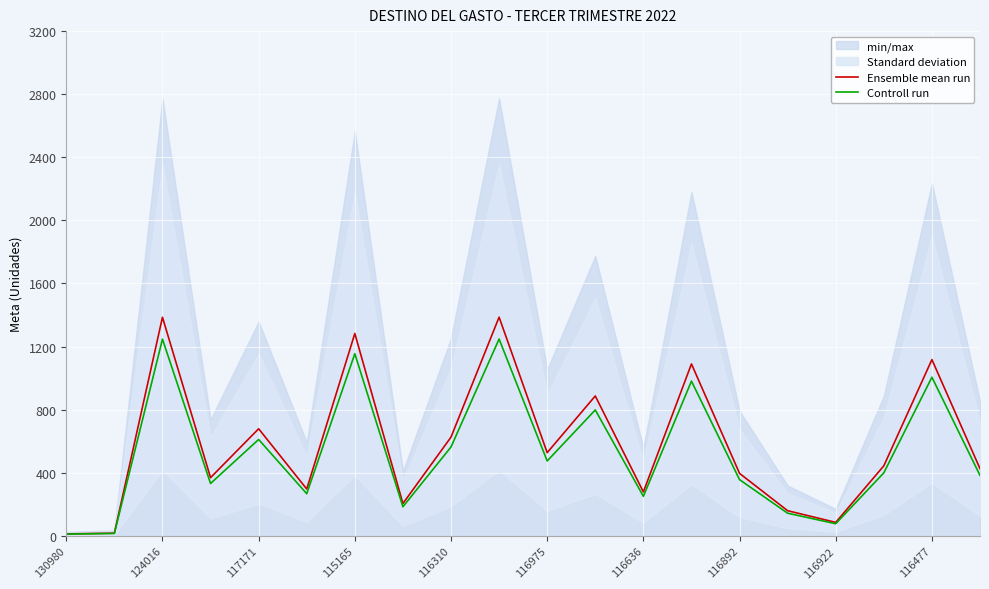

True or false: Ensemble mean run has a value of 424.4 at 124016.

False